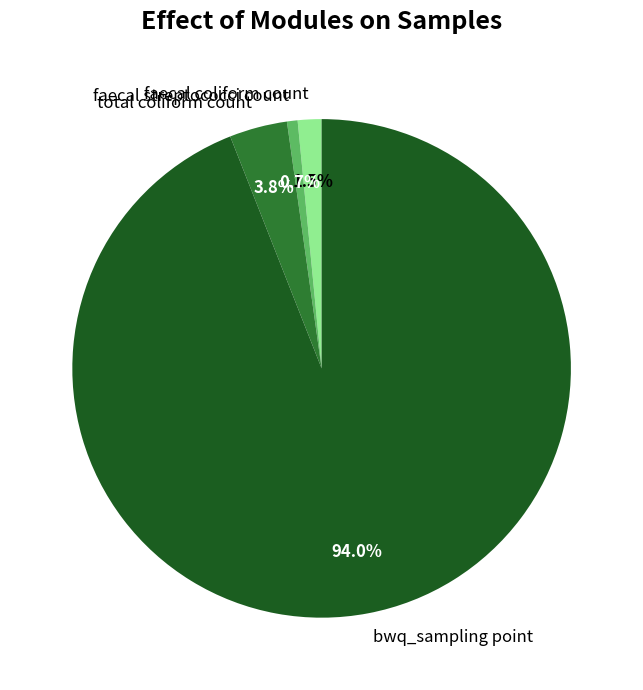

Between faecal coliform count and bwq_sampling point, which is larger?

bwq_sampling point